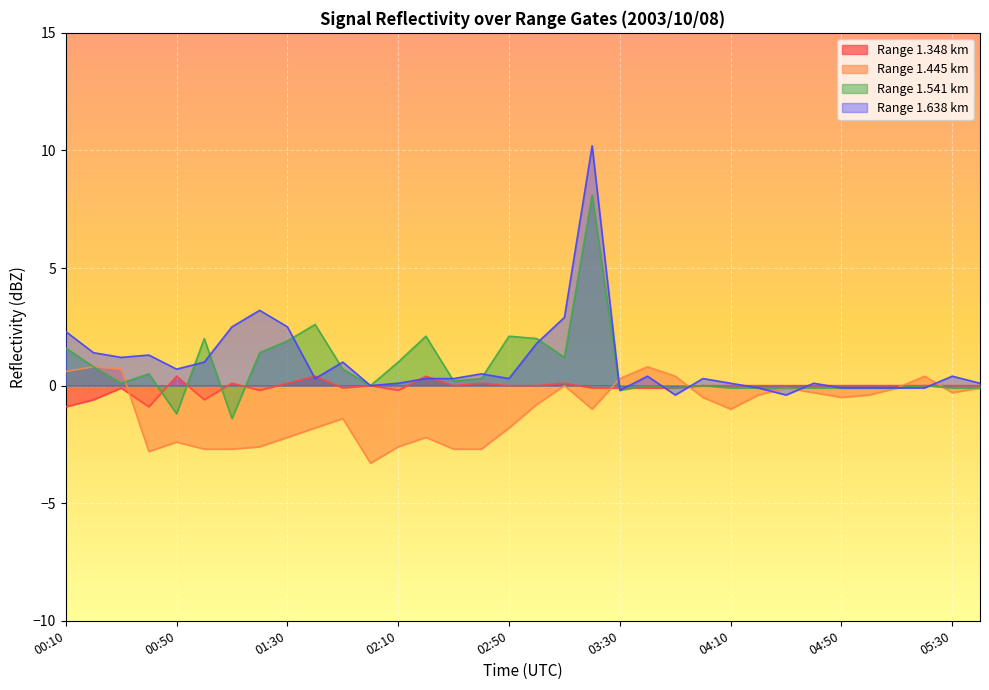

How many lines are shown in the chart?

4